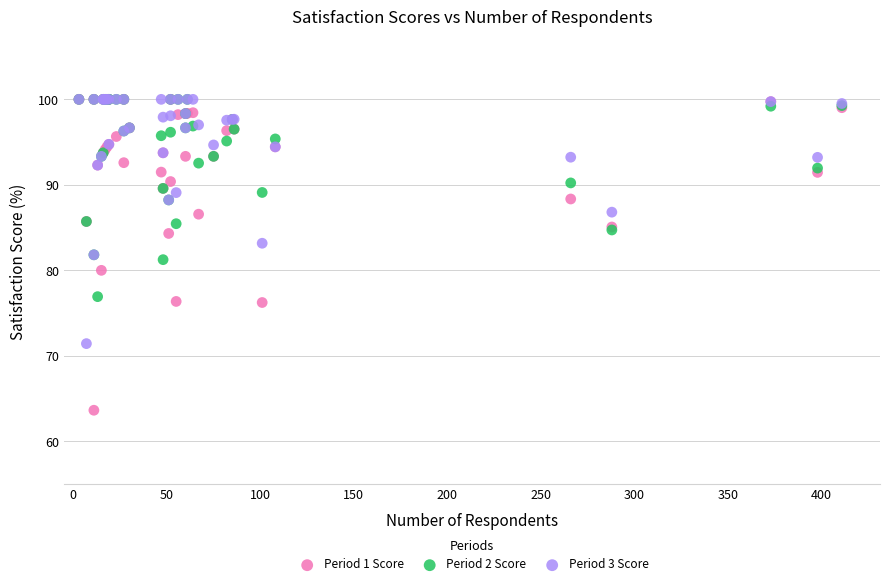

What are all the series names shown in the legend?

Period 1 Score, Period 2 Score, Period 3 Score